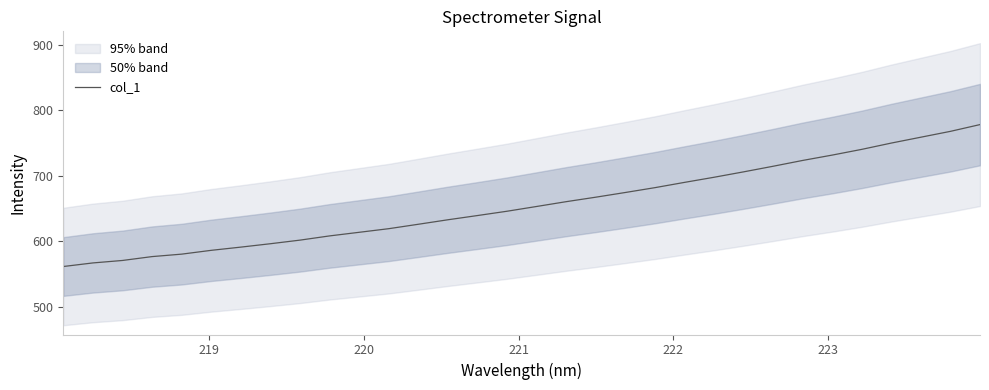

How many lines are shown in the chart?

1